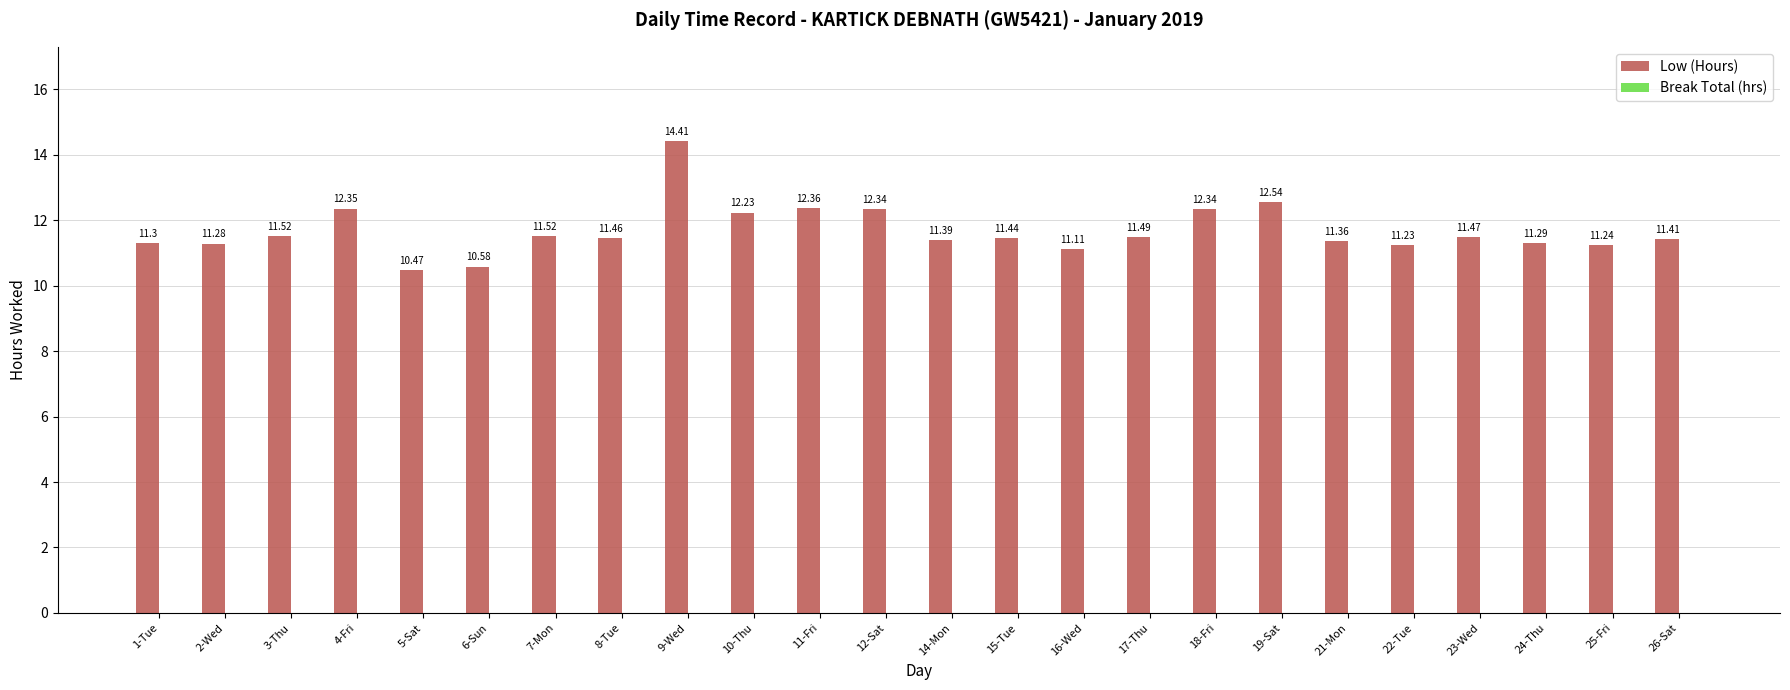

What is the difference between the maximum and minimum values?

3.9